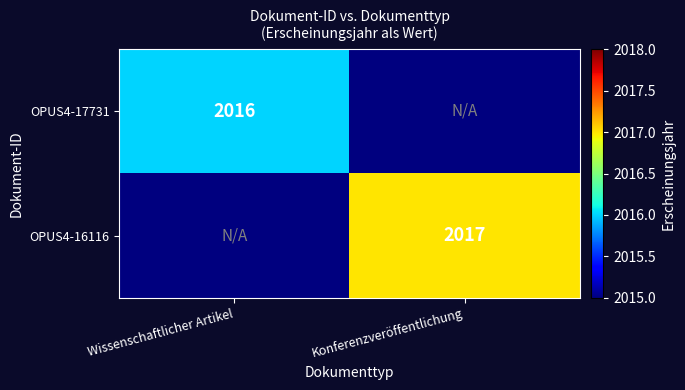

The value of OPUS4-16116 at Konferenzveröffentlichung is 2972. True or false?

False